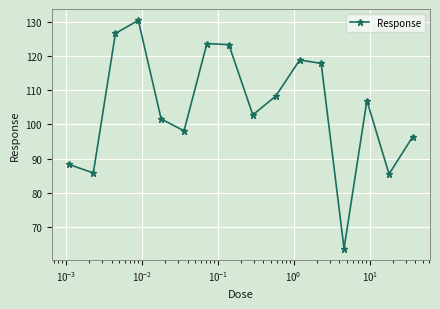

What is the minimum value shown in the chart?

63.6